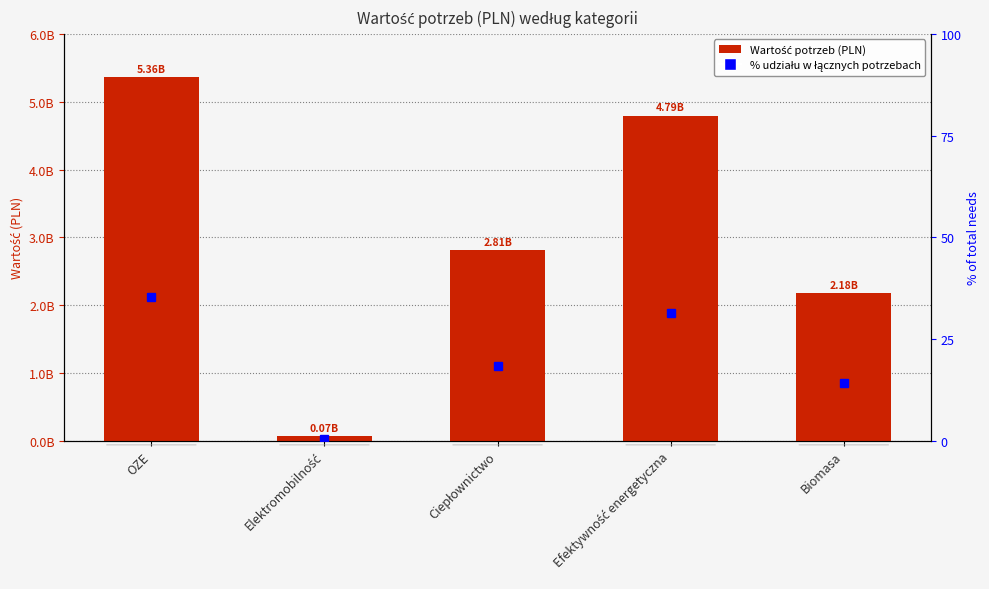

How many series are shown in this chart?

1